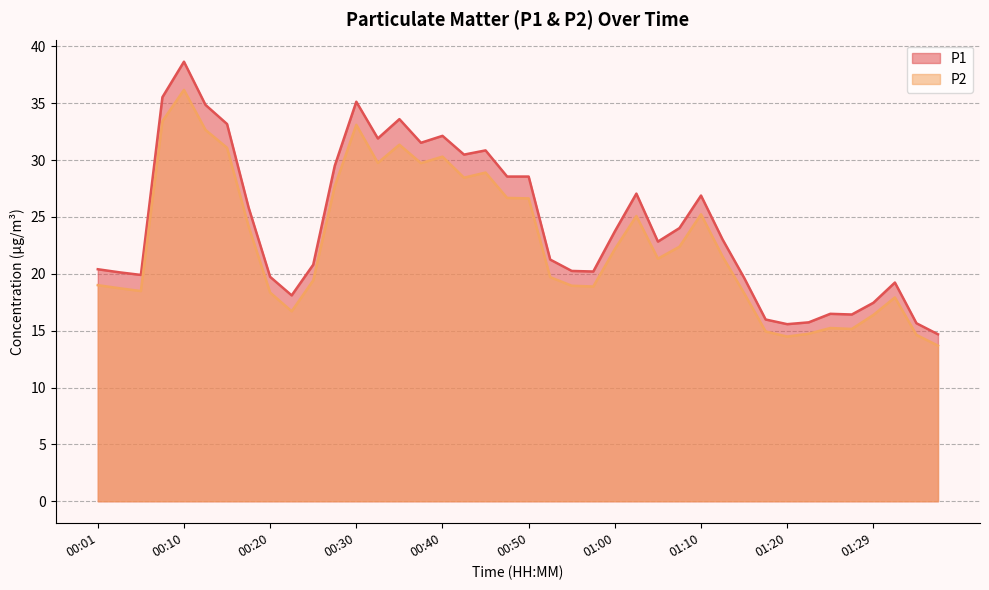

What are all the series names shown in the legend?

P1, P2